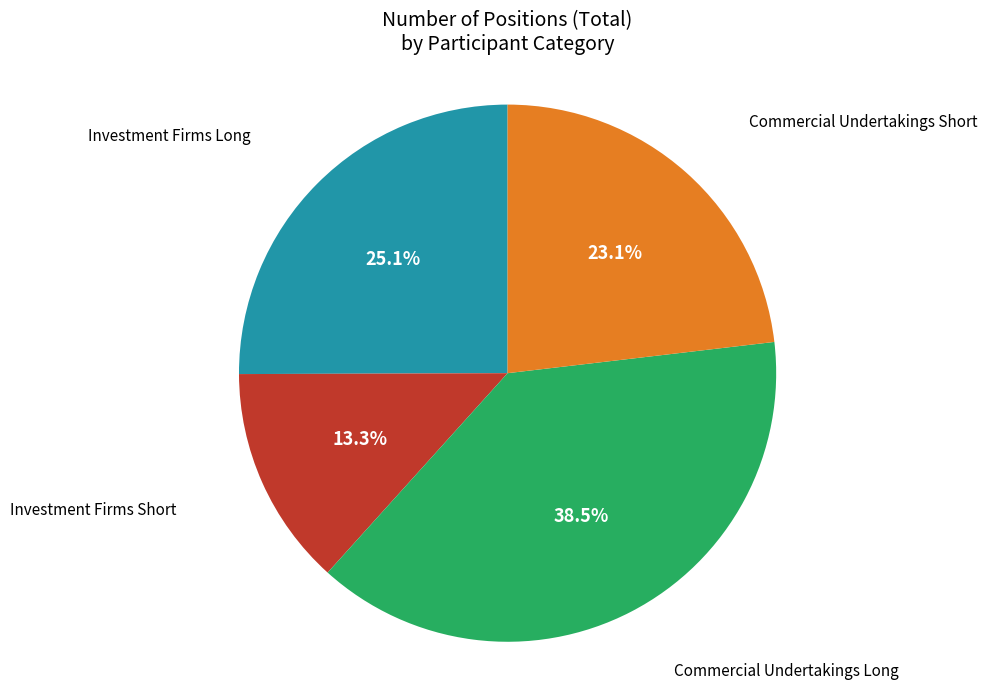

Is there a majority slice in this chart?

No